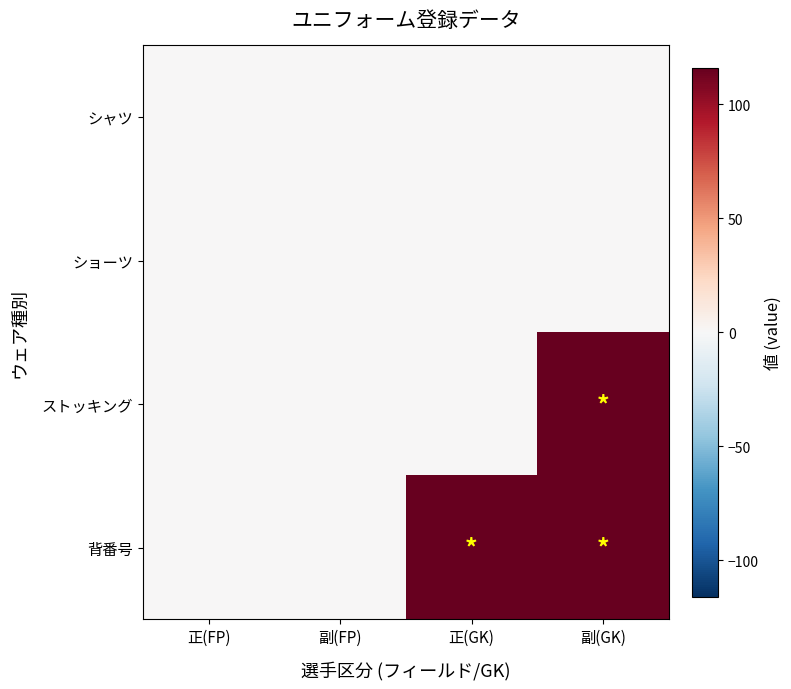

Is the value of ショーツ at 正(GK) greater than the value of 背番号 at 正(FP)?

No